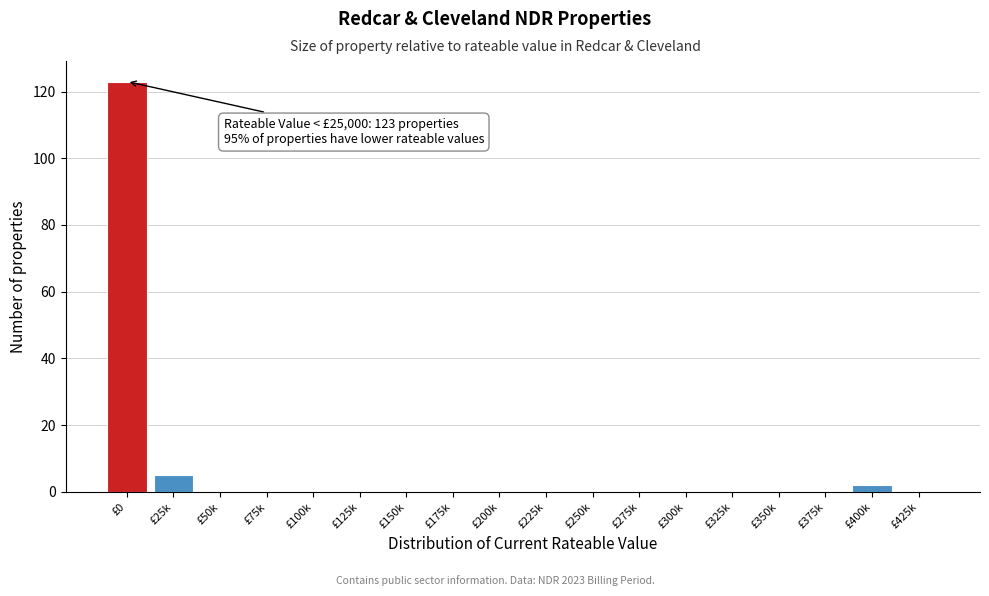

Reading left to right, extract all data points from this chart.

£0=123	£25k=5	£50k=0	£75k=0	£100k=0	£125k=0	£150k=0	£175k=0	£200k=0	£225k=0	£250k=0	£275k=0	£300k=0	£325k=0	£350k=0	£375k=0	£400k=2	£425k=0